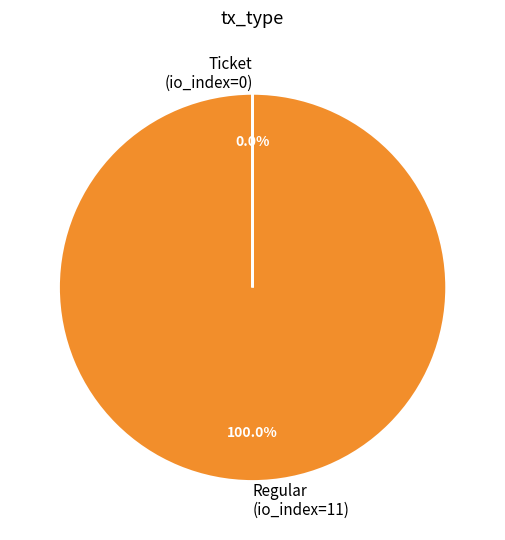

Is there any slice that represents more than half of the pie?

Yes